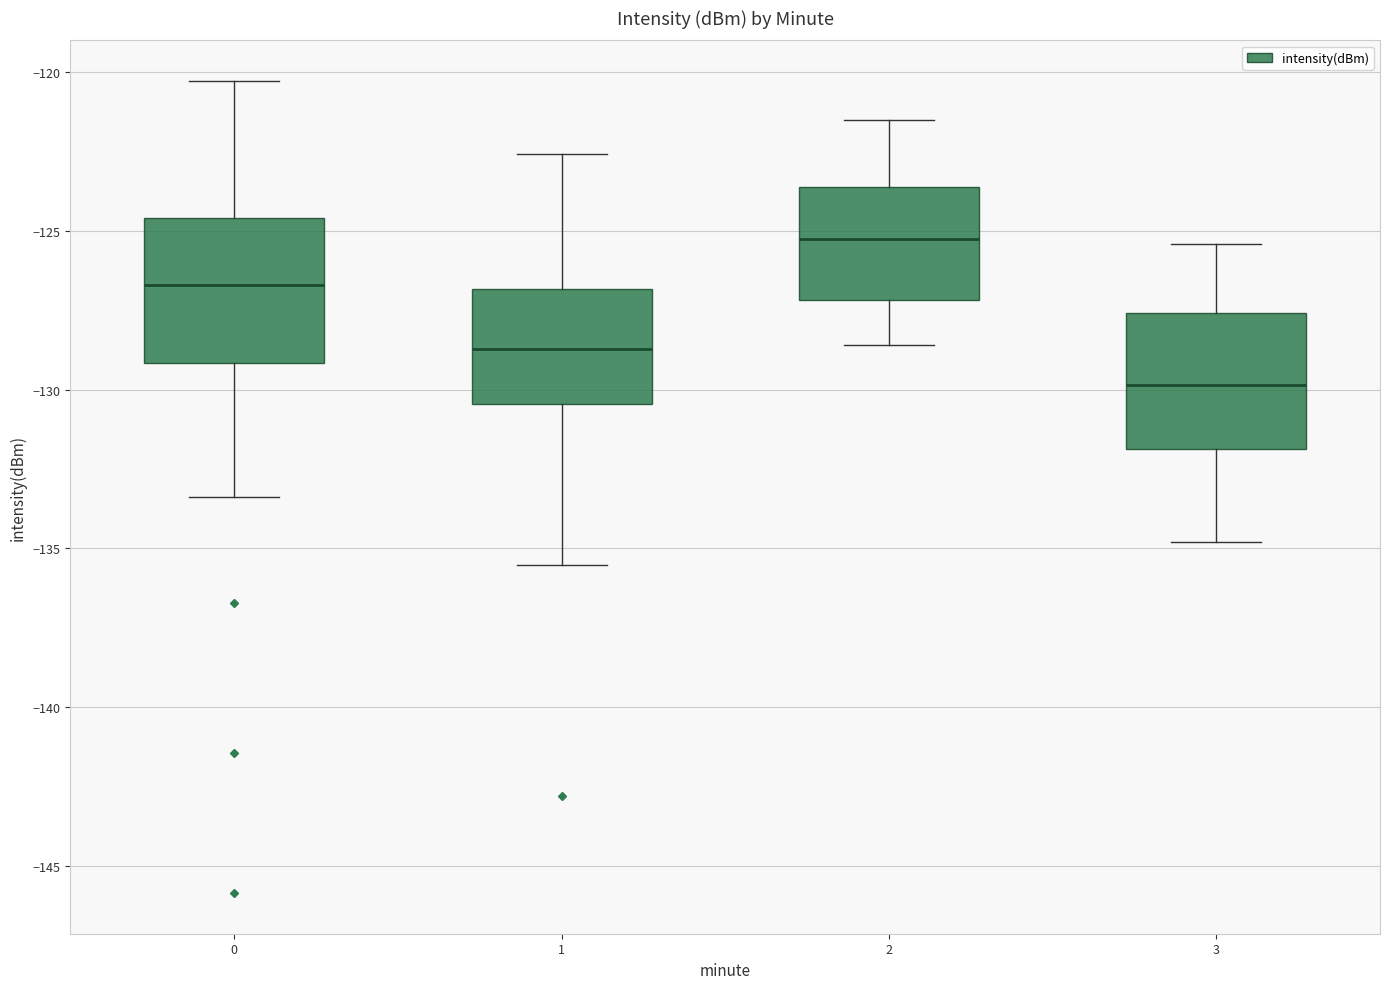

Reading left to right, read every box against the y-axis: the position of its median line, the range the box covers, and the ends of its whiskers. The values are not printed on the chart, so give them approximately, as read against the axis.

0: median -126.5, box -129.0 to -124.5, whiskers -133.5 to -120.5
1: median -128.5, box -130.5 to -127.0, whiskers -135.5 to -122.5
2: median -125.0, box -127.0 to -123.5, whiskers -128.5 to -121.5
3: median -130.0, box -132.0 to -127.5, whiskers -135.0 to -125.5